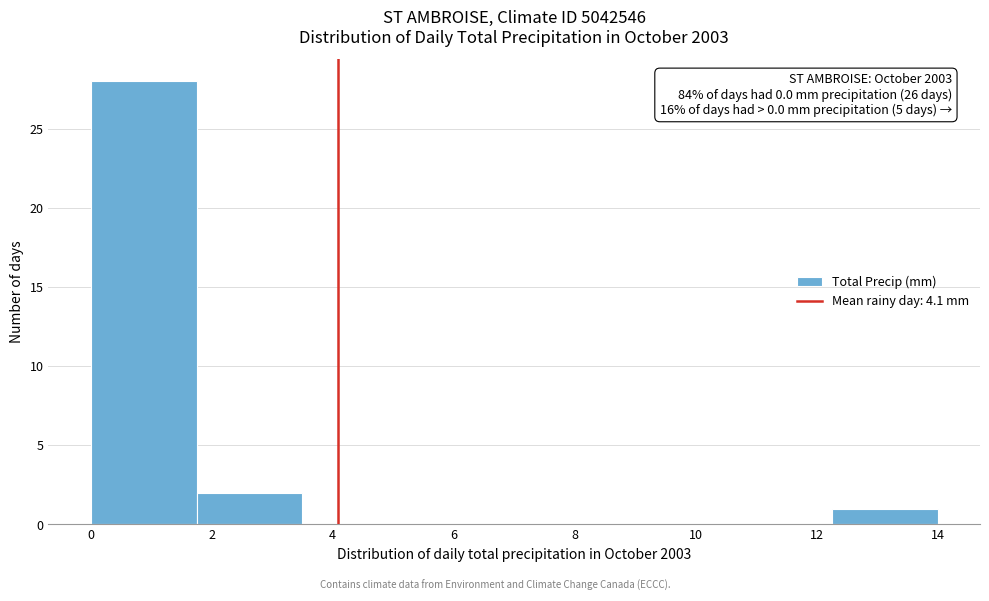

Over which range of the x-axis is the bar tallest?

0.00 to 1.75